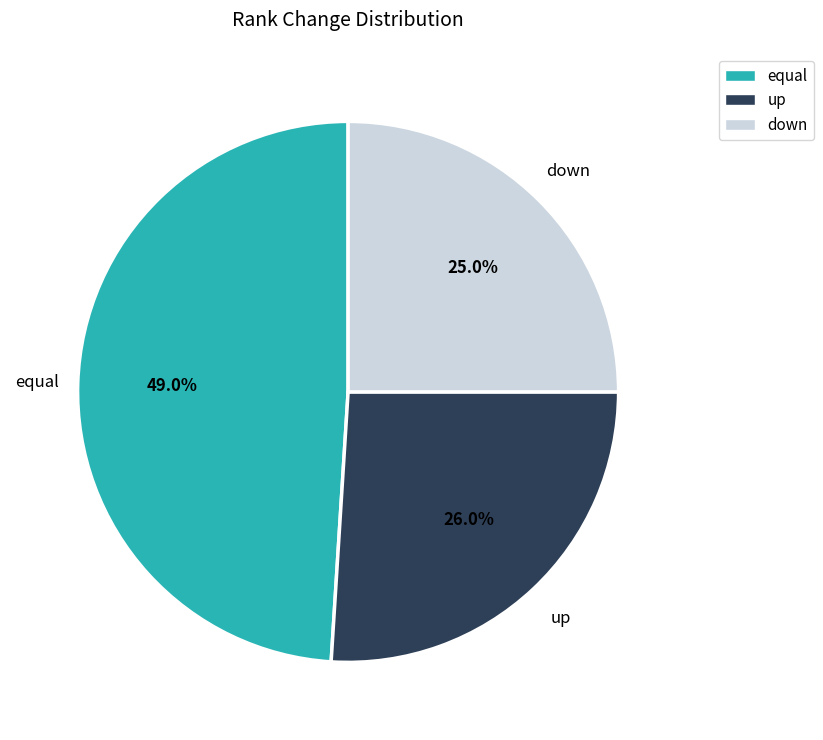

Approximately how many times larger is the value at up compared to equal?

0.5